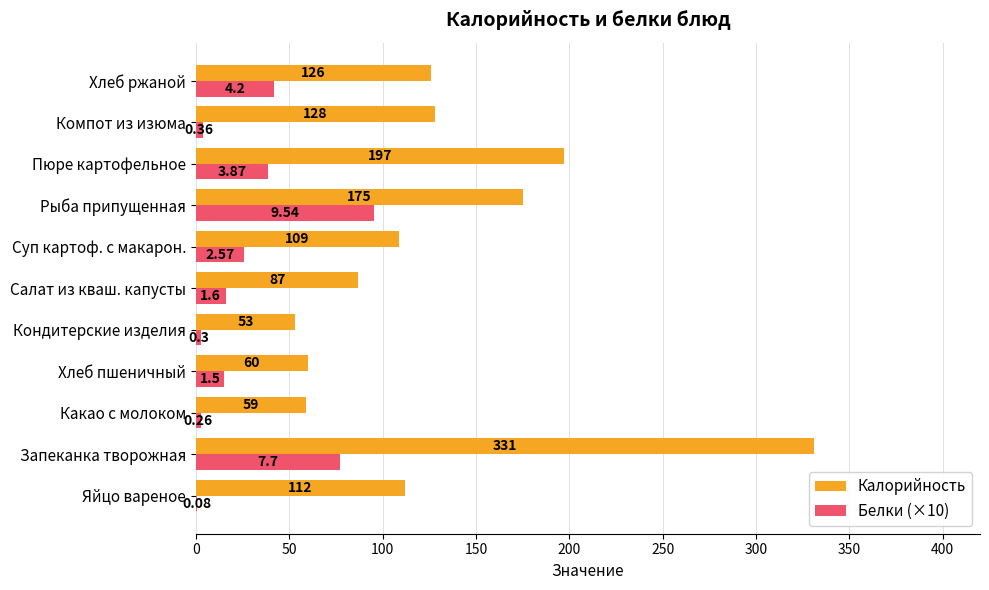

Between Кондитерские изделия and Салат из кваш. капусты, which series saw the biggest shift?

Калорийность